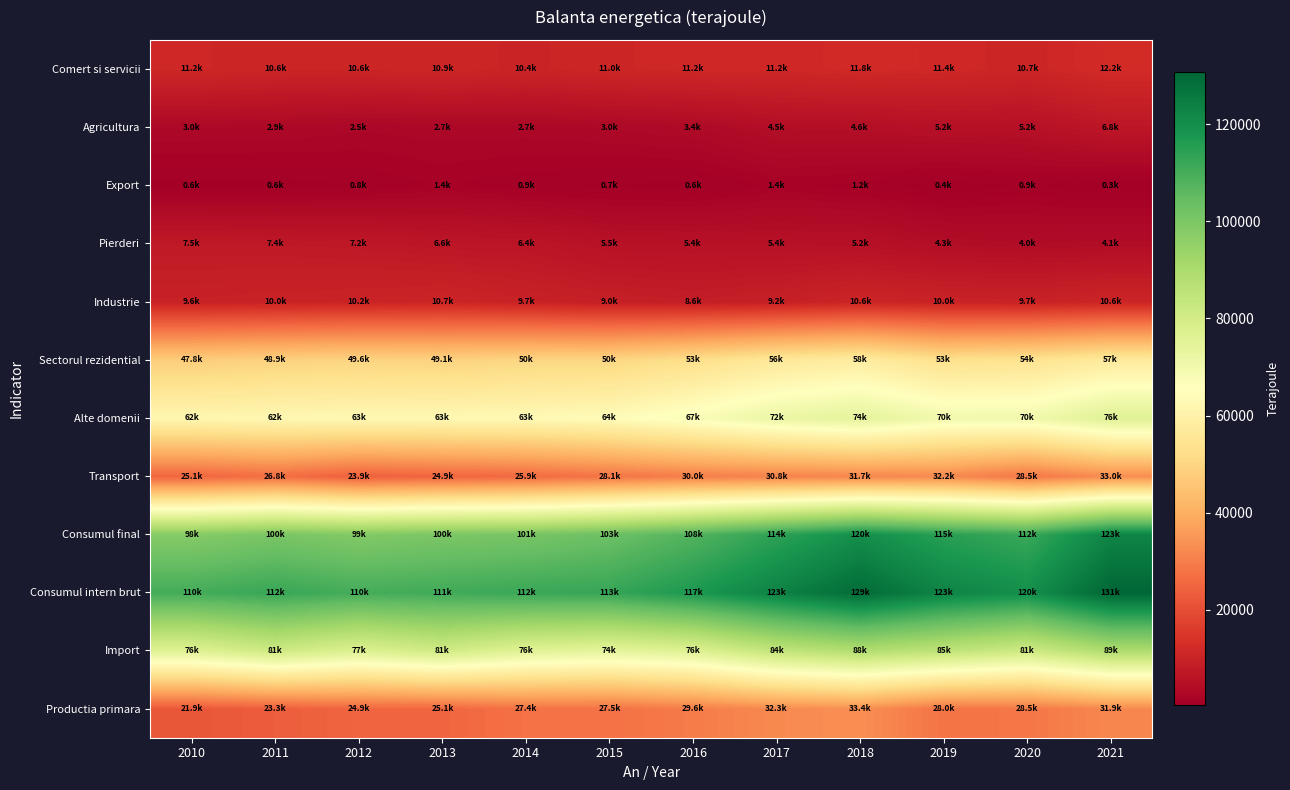

How many data points does each series have?

12